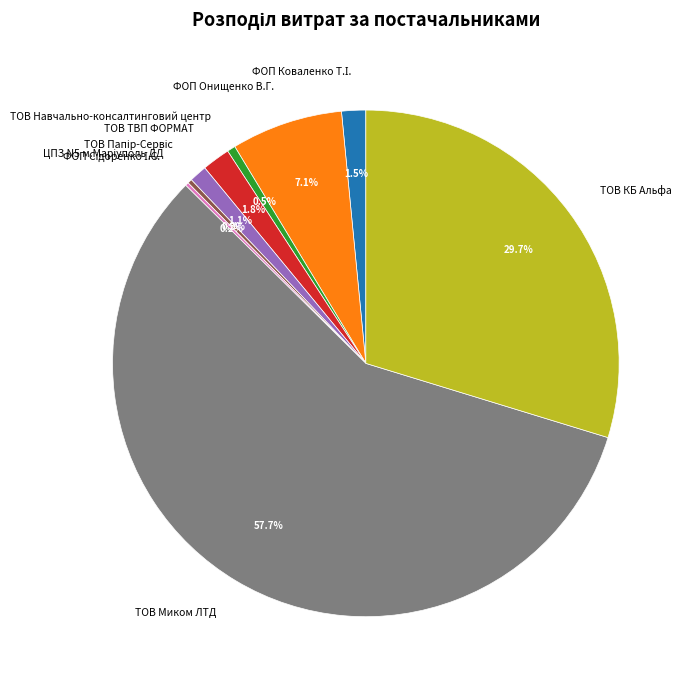

What percentage is the ФОП Онищенко В.Г. slice, to the nearest percent?

7%